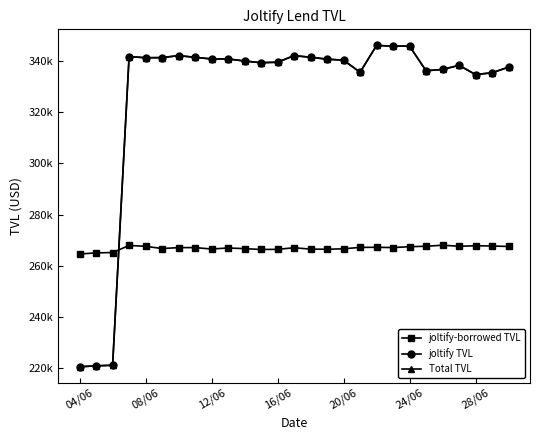

What is the minimum value shown in the chart?

220536.1